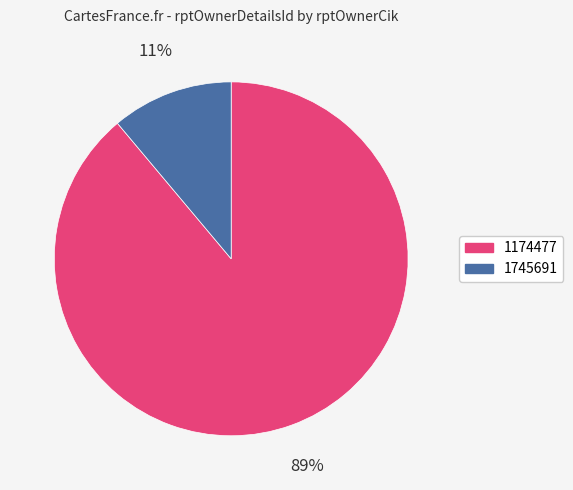

Is it true that 1174477 is 99% of the pie?

False